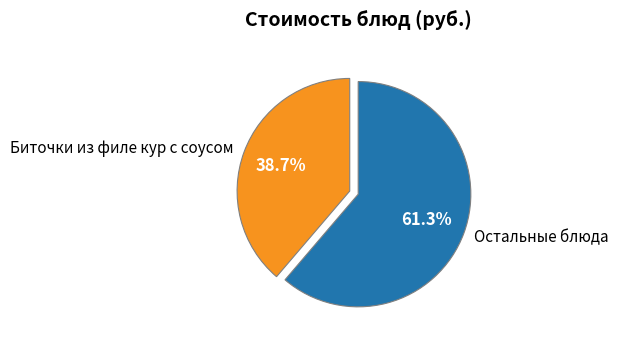

Which category accounts for the majority?

Остальные блюда